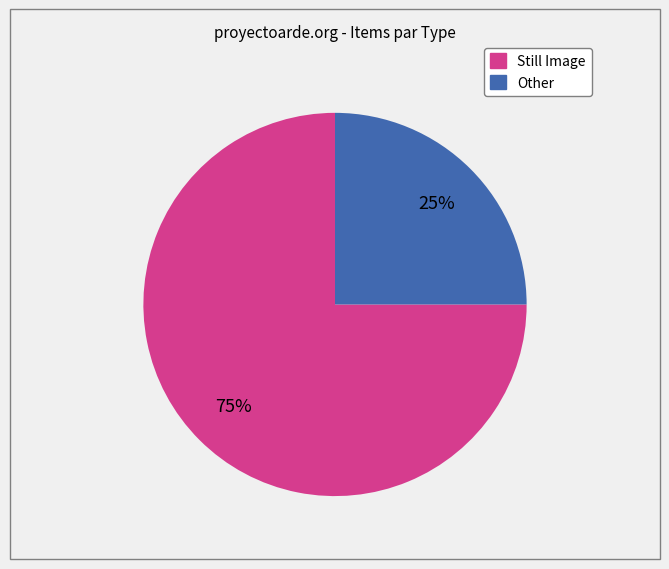

Does any single category account for the majority?

Yes